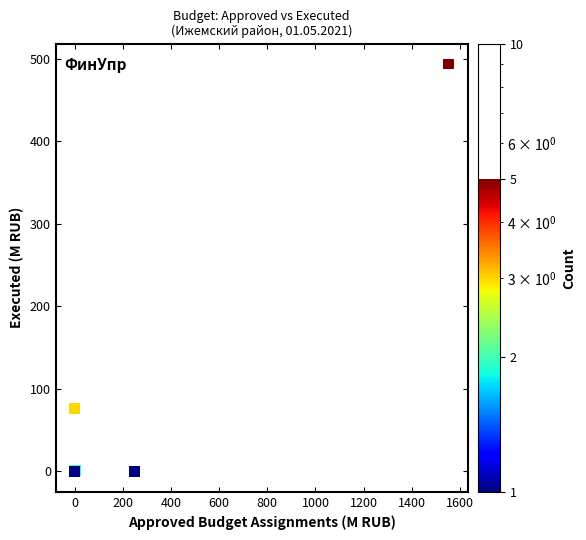

What Y value in the scatter plot is closest to 246?

76.6